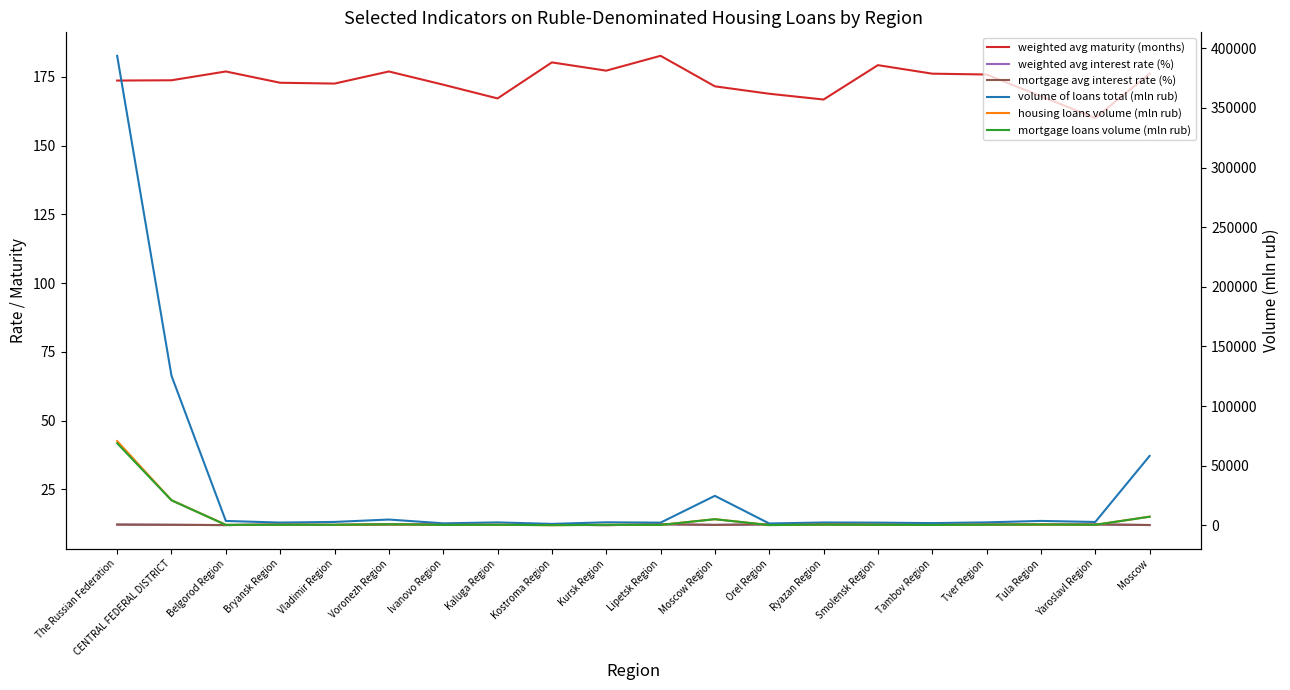

At which category is the sum across all series the highest?

The Russian Federation